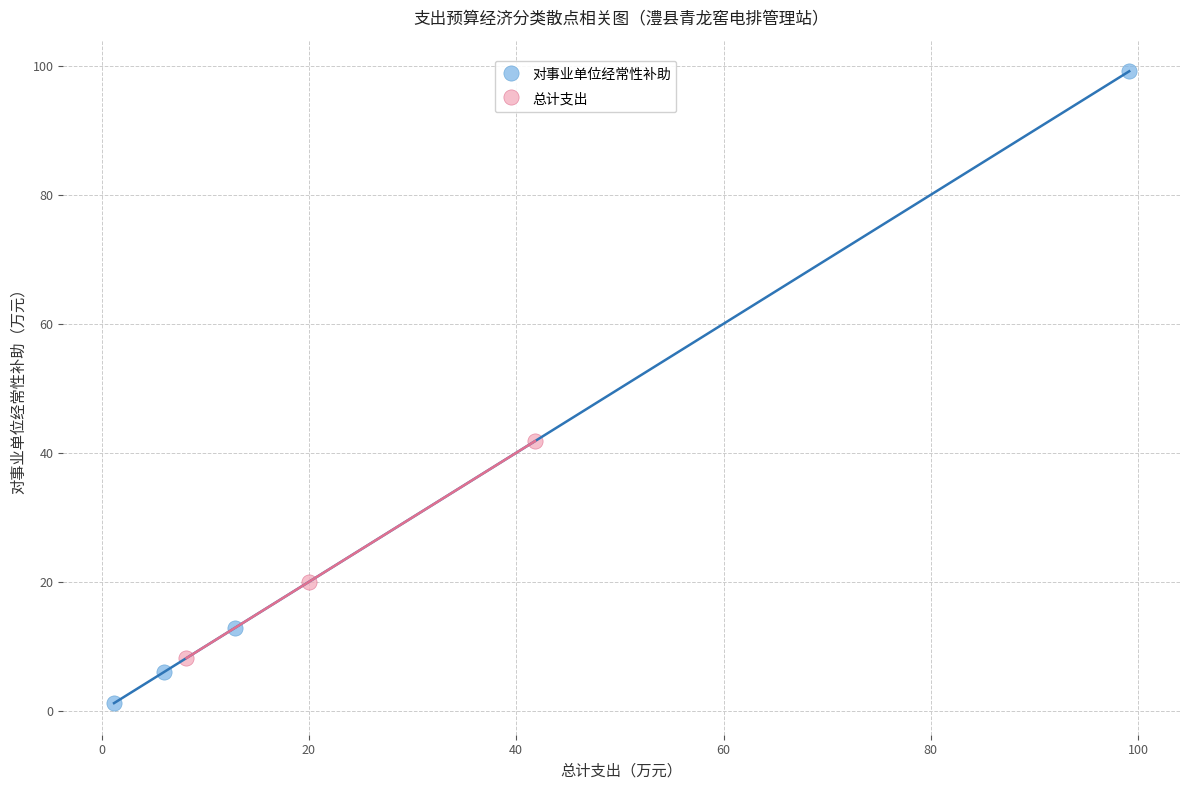

Which series contains the highest Y value?

对事业单位经常性补助